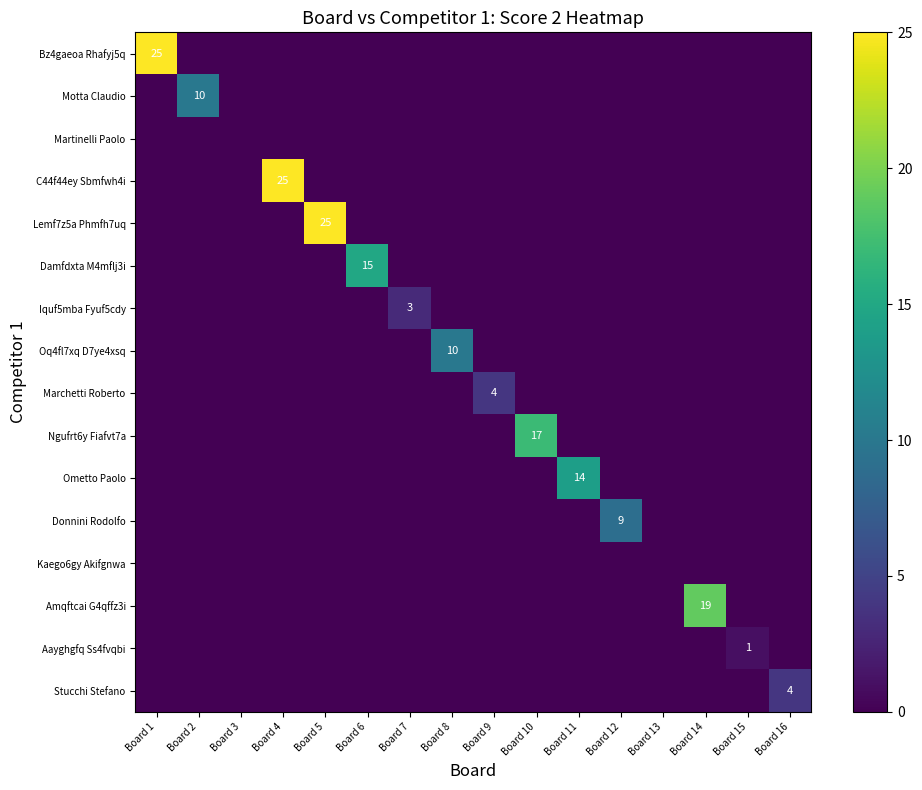

Count the Marchetti Roberto values in the range 0 to 1.

15